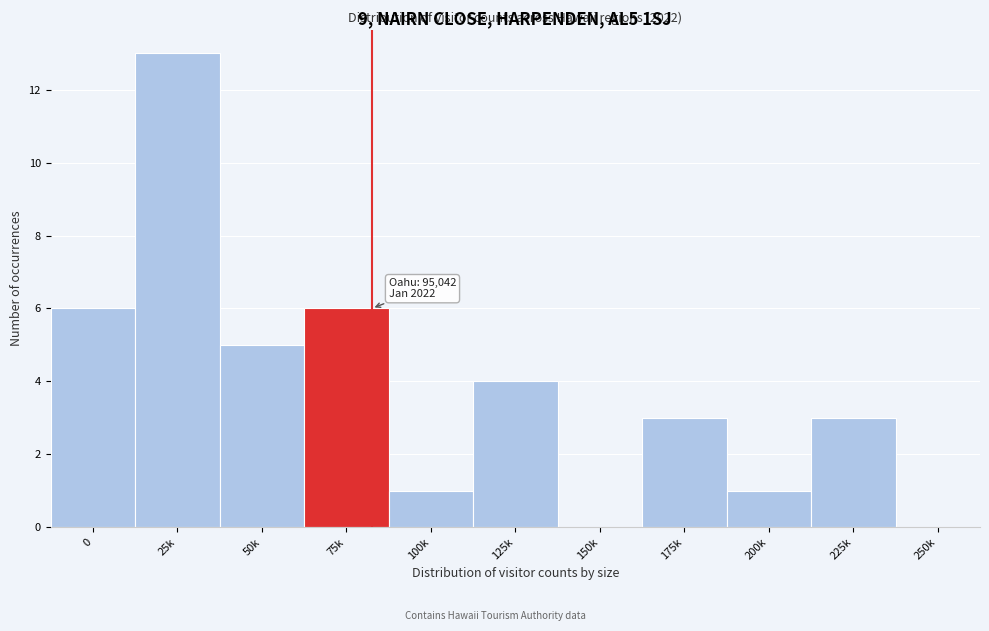

Reading left to right, extract all data points from this chart.

0=6	25k=13	50k=5	75k=6	100k=1	125k=4	150k=0	175k=3	200k=1	225k=3	250k=0